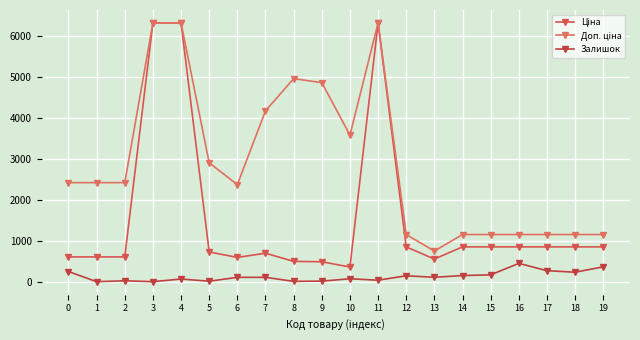

Reading right to left, transcribe all the data shown in this chart.

Ціна: 19=848.4	18=848.4	17=848.4	16=848.4	15=848.4	14=848.4	13=551.5	12=848.4	11=6308.8	10=357.4	9=485.4	8=495.0	7=694.3	6=591.6	5=724.5	4=6308.8	3=6308.8	2=603.7	1=603.7	0=603.7
Доп. ціна: 19=1149.7	18=1149.7	17=1149.7	16=1149.7	15=1149.7	14=1149.7	13=747.0	12=1149.7	11=6308.8	10=3573.9	9=4853.8	8=4950.4	7=4165.6	6=2366.5	5=2897.8	4=6308.8	3=6308.8	2=2414.8	1=2414.8	0=2414.8
Залишок: 19=362.0	18=231.0	17=268.0	16=446.0	15=167.0	14=149.0	13=107.0	12=144.0	11=36.0	10=71.0	9=13.0	8=8.0	7=106.0	6=106.0	5=11.0	4=65.0	3=0.0	2=21.0	1=0.0	0=247.0